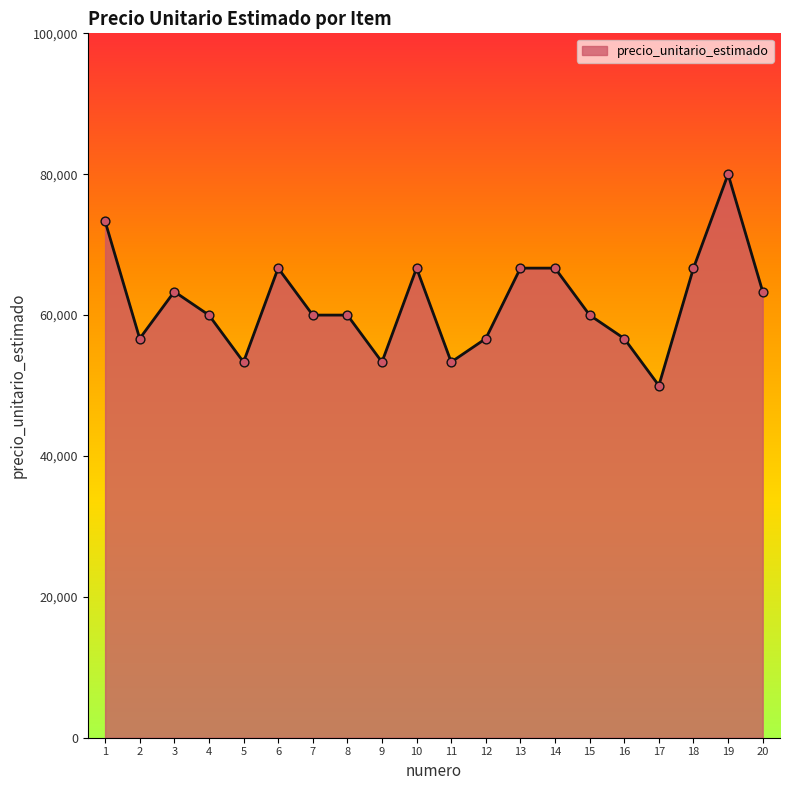

Approximately how many times larger is the value at 15 compared to 14?

0.9